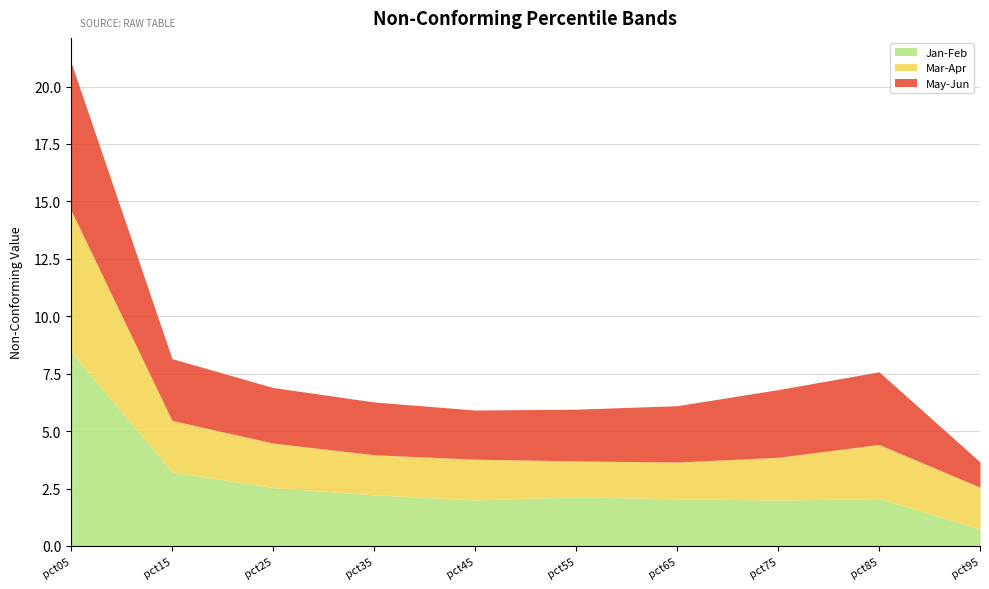

How many lines are shown in the chart?

3